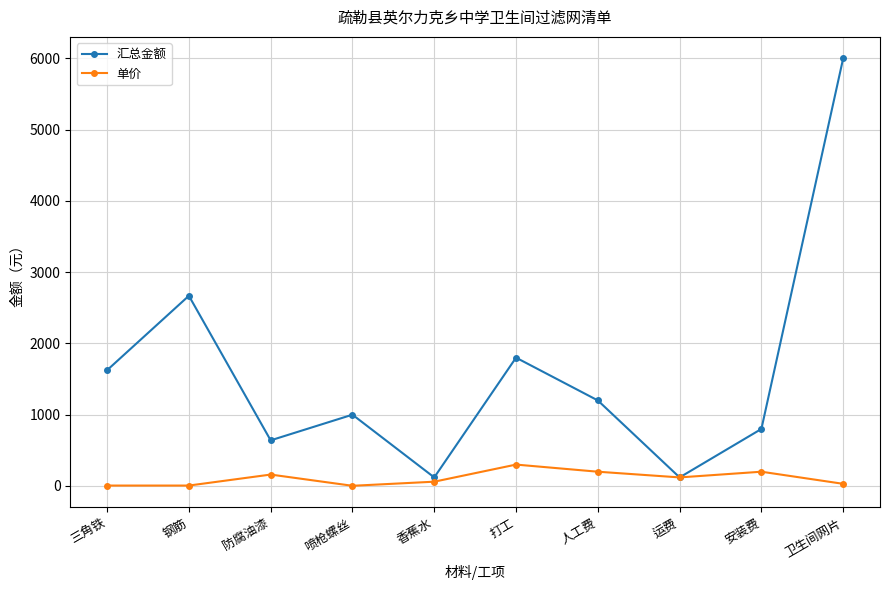

Rank the series at 喷枪螺丝 from lowest to highest value.

单价, 汇总金额